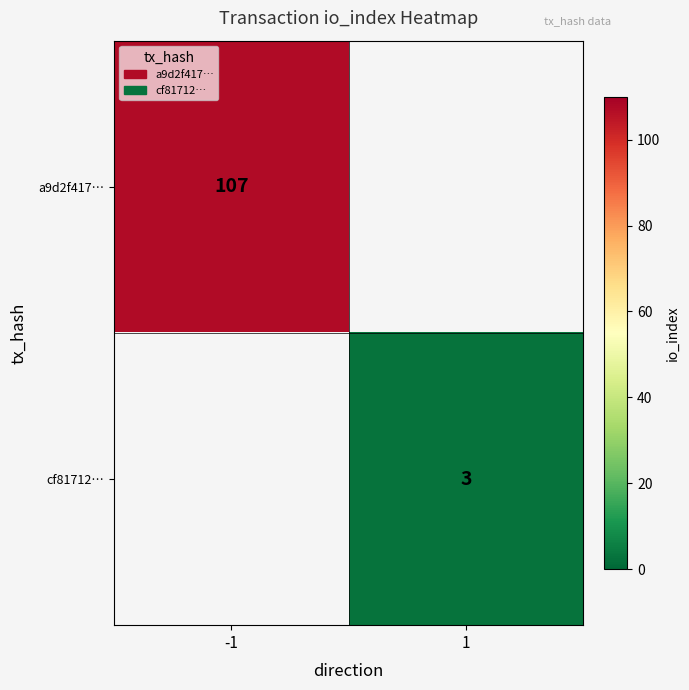

True or false: cf81712… has a value of 4 at 1.

False